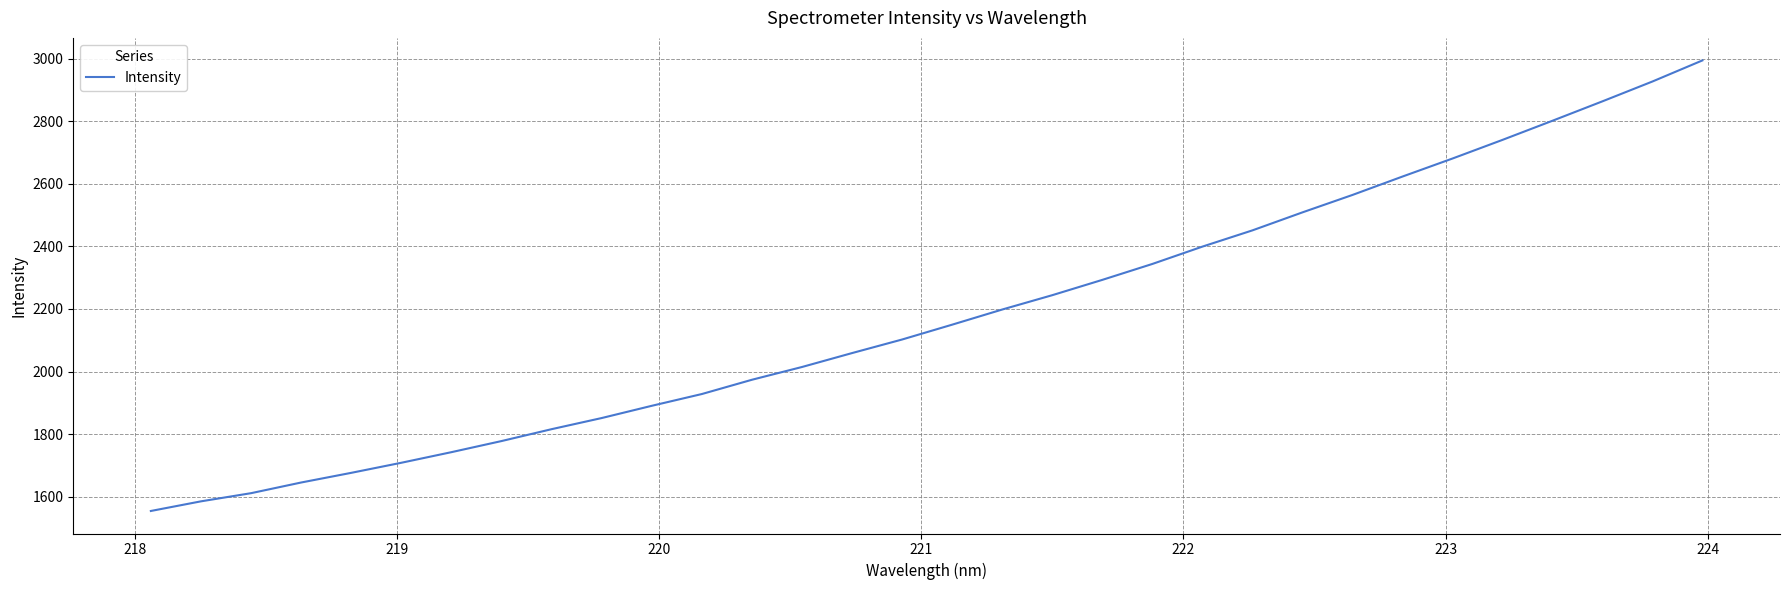

What is the greatest value displayed?

2994.2